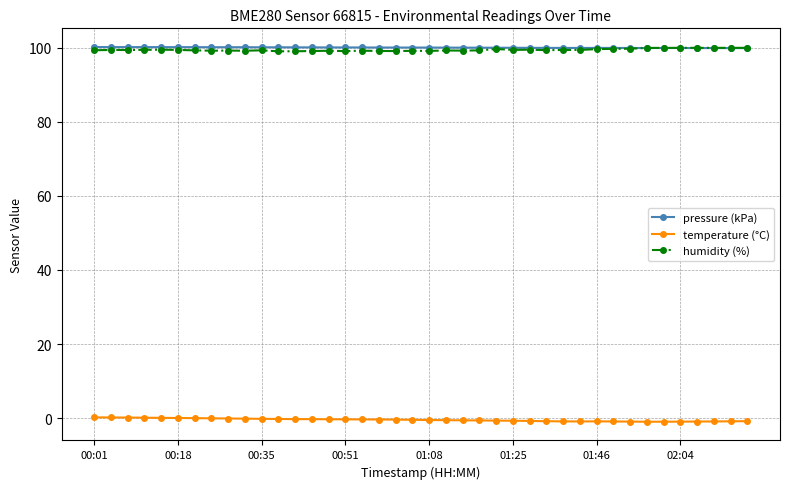

True or false: temperature (°C) and pressure (kPa) intersect in this chart.

False